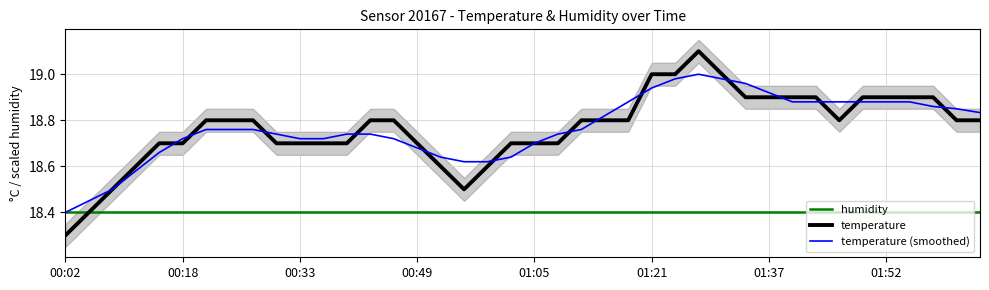

What is the sum of the temperature (smoothed) values at 00:49 and 24?

37.5